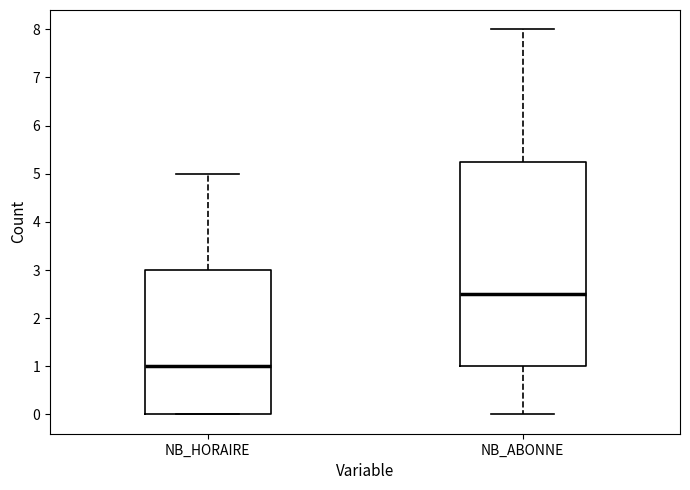

Reading left to right, transcribe this box plot: for each box, give where its median line is, the range the box spans, and where its two whiskers end, as read against the y-axis. The values are not printed on the chart, so give them approximately, as read against the axis.

NB_HORAIRE: median 1.0, box 0.0 to 3.0, whiskers 0.0 to 5.0
NB_ABONNE: median 2.5, box 1.0 to 5.3, whiskers 0.0 to 8.0